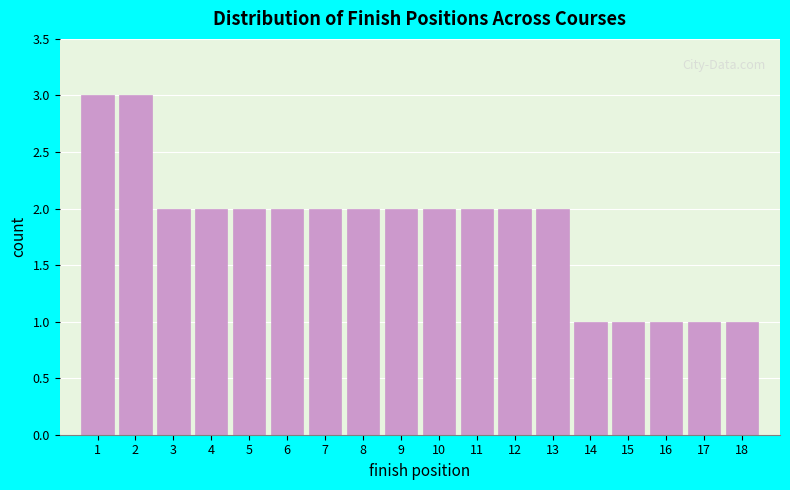

Reading left to right, transcribe this chart: for each bar, give the range it covers on the x-axis and its height. The values are not printed on the chart, so give them approximately, as read against the axis.

0.5 to 1.5: 3
1.5 to 2.5: 3
2.5 to 3.5: 2
3.5 to 4.5: 2
4.5 to 5.5: 2
5.5 to 6.5: 2
6.5 to 7.5: 2
7.5 to 8.5: 2
8.5 to 9.5: 2
9.5 to 10.5: 2
10.5 to 11.5: 2
11.5 to 12.5: 2
12.5 to 13.5: 2
13.5 to 14.5: 1
14.5 to 15.5: 1
15.5 to 16.5: 1
16.5 to 17.5: 1
17.5 to 18.5: 1